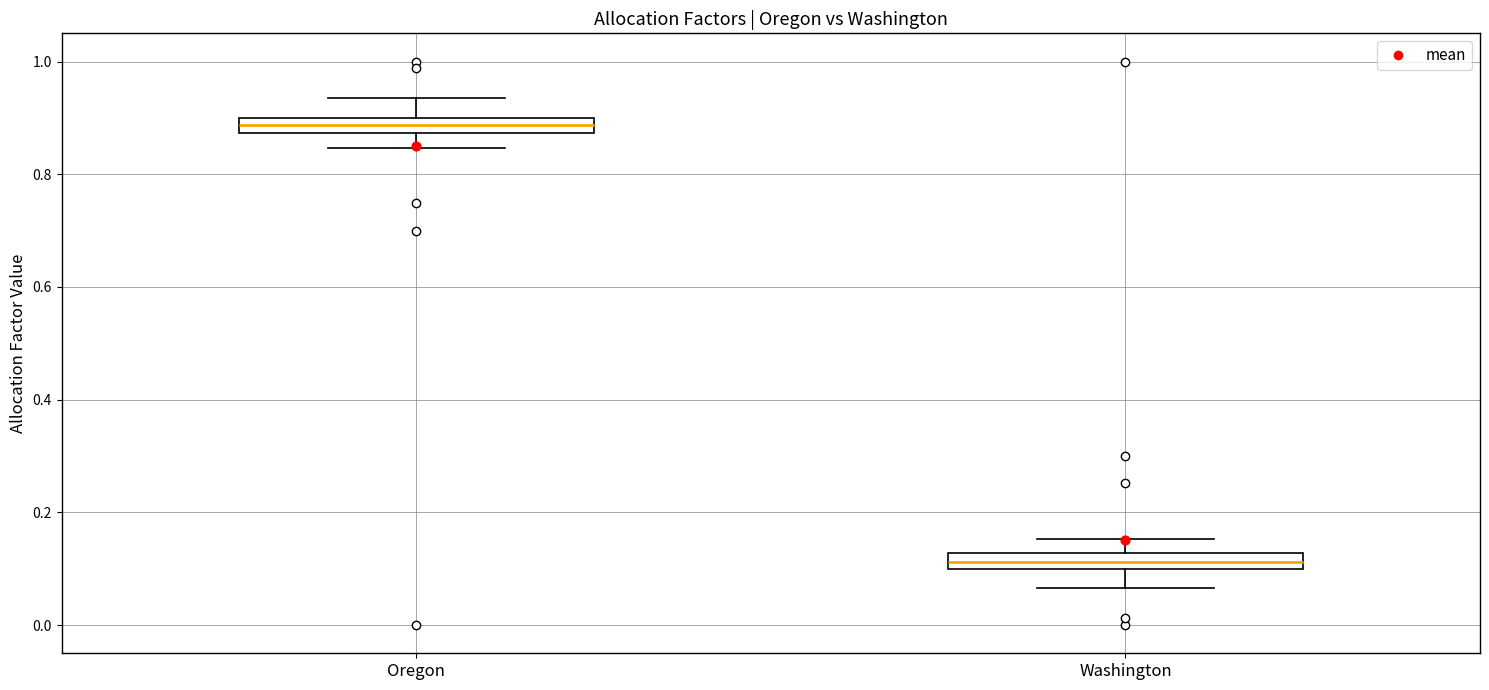

Where does the upper whisker of the box for Washington end on the y-axis? The values are not printed on the chart, so give them approximately, as read against the axis.

0.16